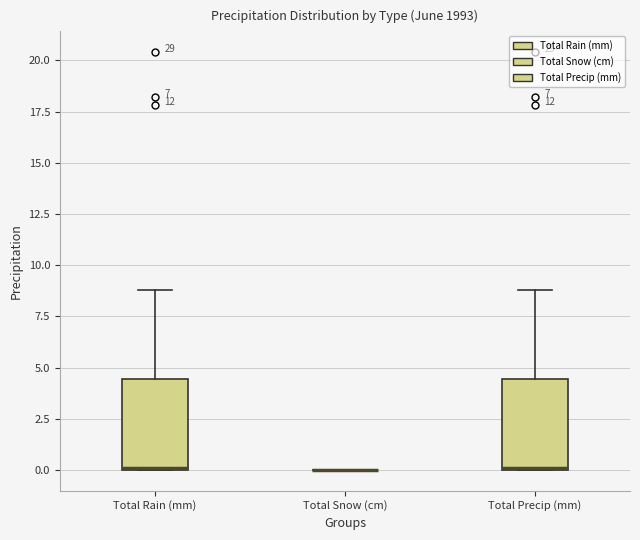

Where is the upper edge of the box for Total Rain (mm) on the y-axis? The values are not printed on the chart, so give them approximately, as read against the axis.

4.5